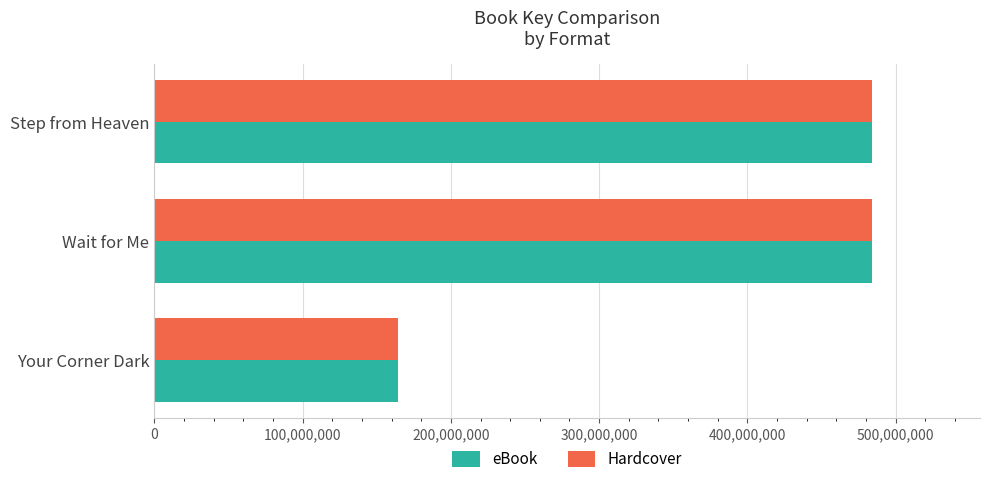

What is the total value across all series at Wait for Me?

968493732